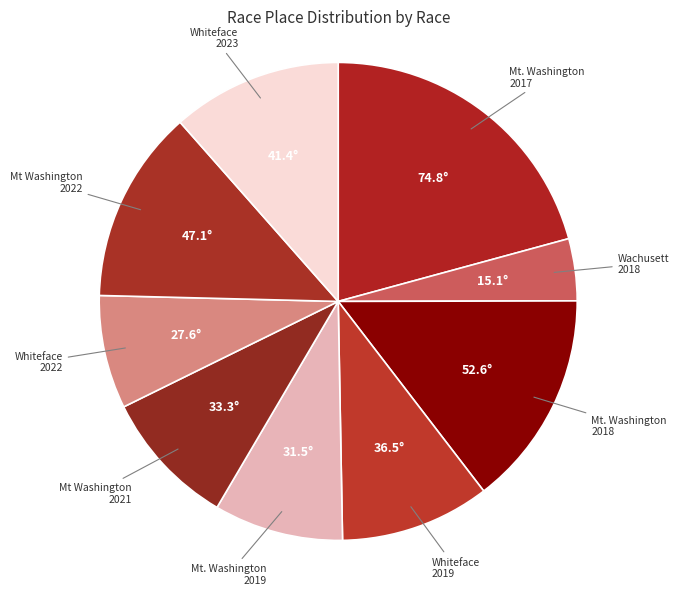

Do Whiteface 2022 and Mt Washington 2022 together represent more than half of the pie?

No